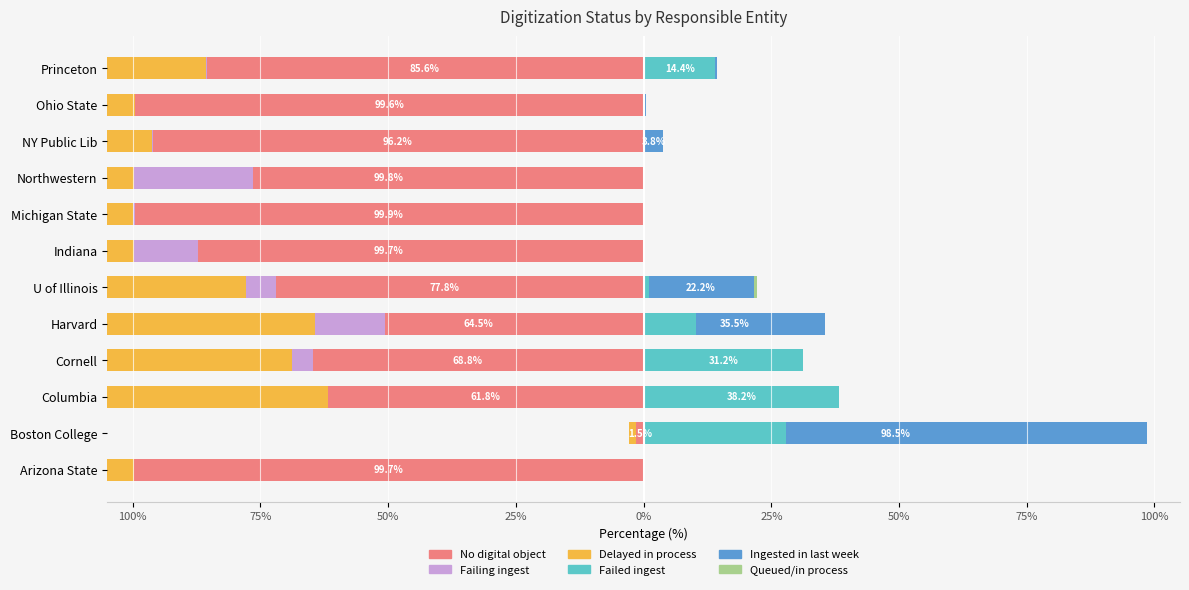

What is the difference between the maximum and second lowest values in the Queued/in process series?

0.5